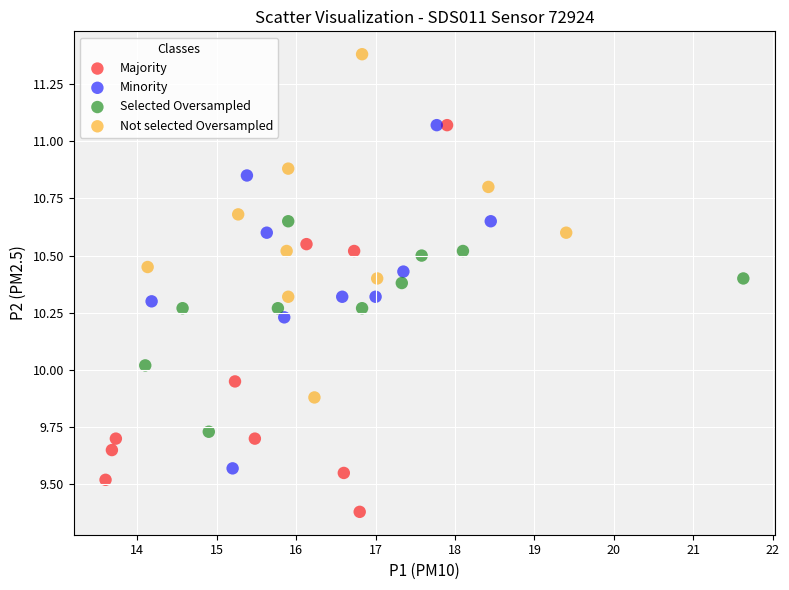

Which series has the widest spread of Y values?

Majority